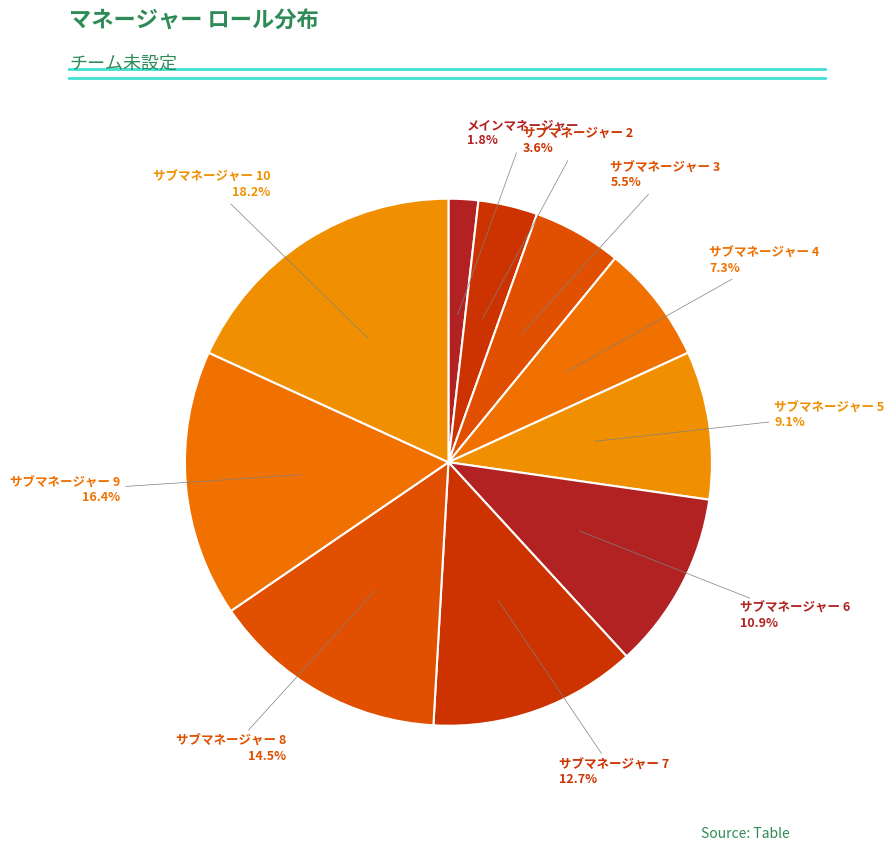

To the nearest percent, what is the combined percentage of サブマネージャー 9 and サブマネージャー 4?

24%